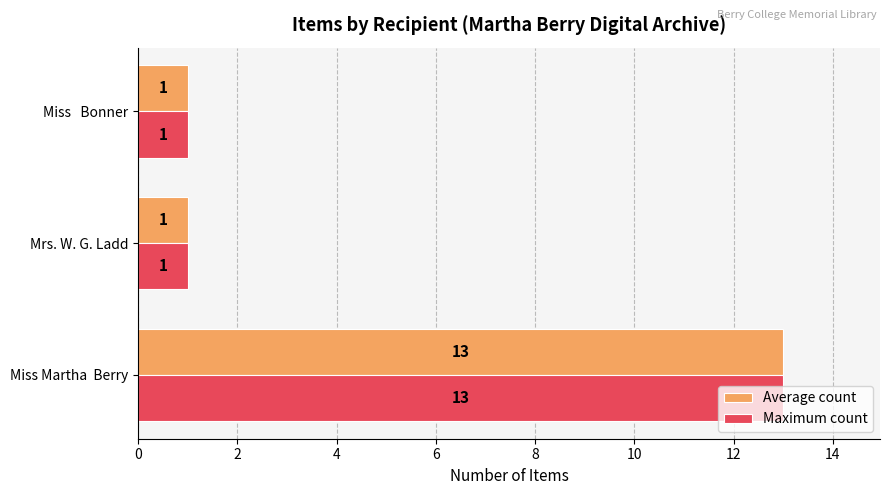

Is the value of Maximum count at Miss   Bonner greater than the value of Average count at Miss Martha  Berry?

No